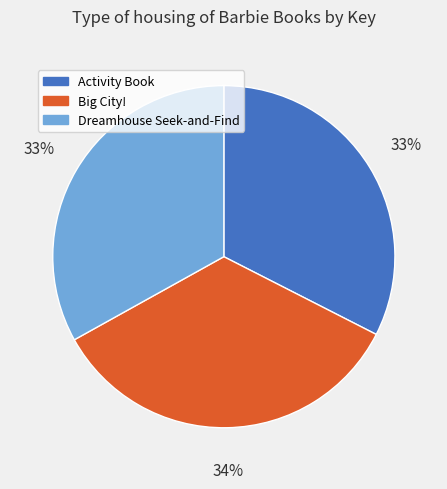

Does any single category account for the majority?

No